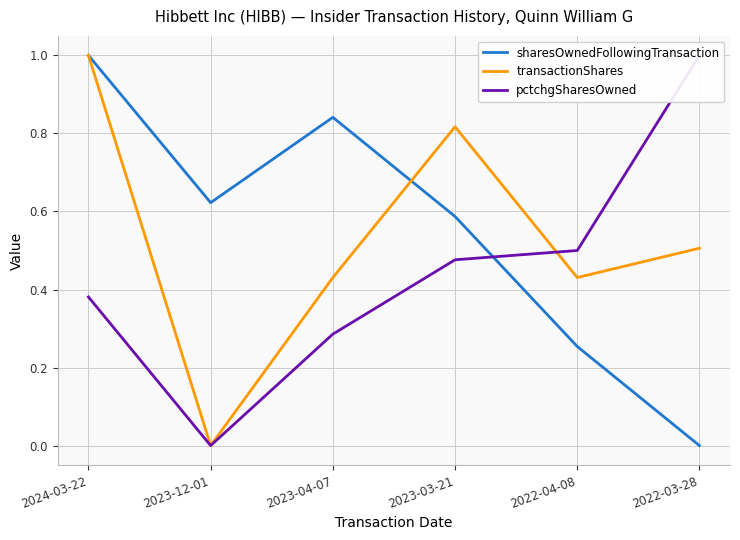

What is the difference between the pctchgSharesOwned values at 2022-04-08 and 2024-03-22?

0.1